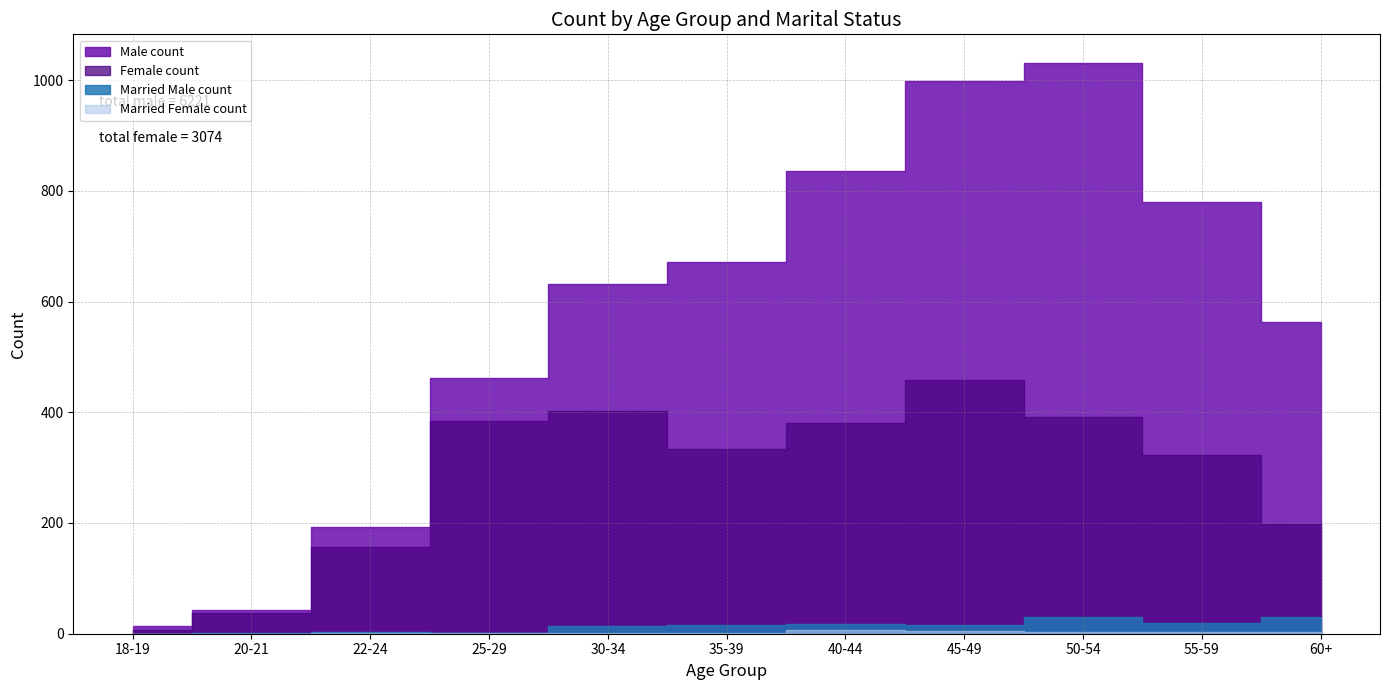

Reading right to left, transcribe all the data shown in this chart.

Male count: 563	780	1031	999	836	671	631	461	193	42	14
Female count: 198	323	392	459	381	333	403	384	157	37	7
Married Male count: 30	19	31	16	18	15	14	2	3	1	0
Married Female count: 4	3	4	5	6	1	1	1	1	0	0